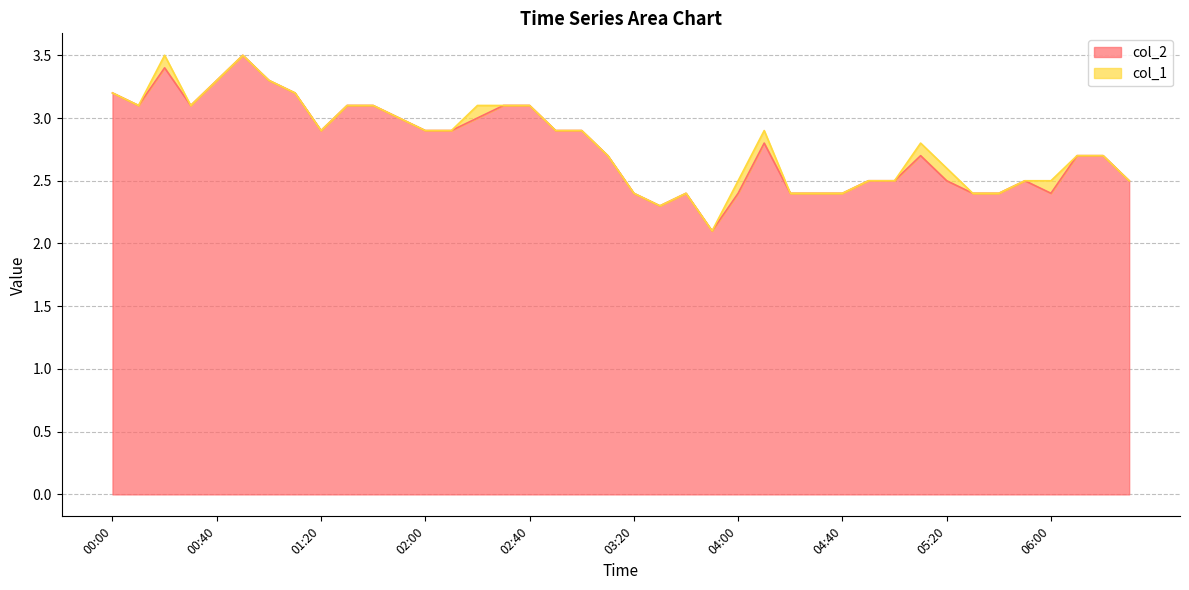

What is the value of the 7th point from the left?

3.3